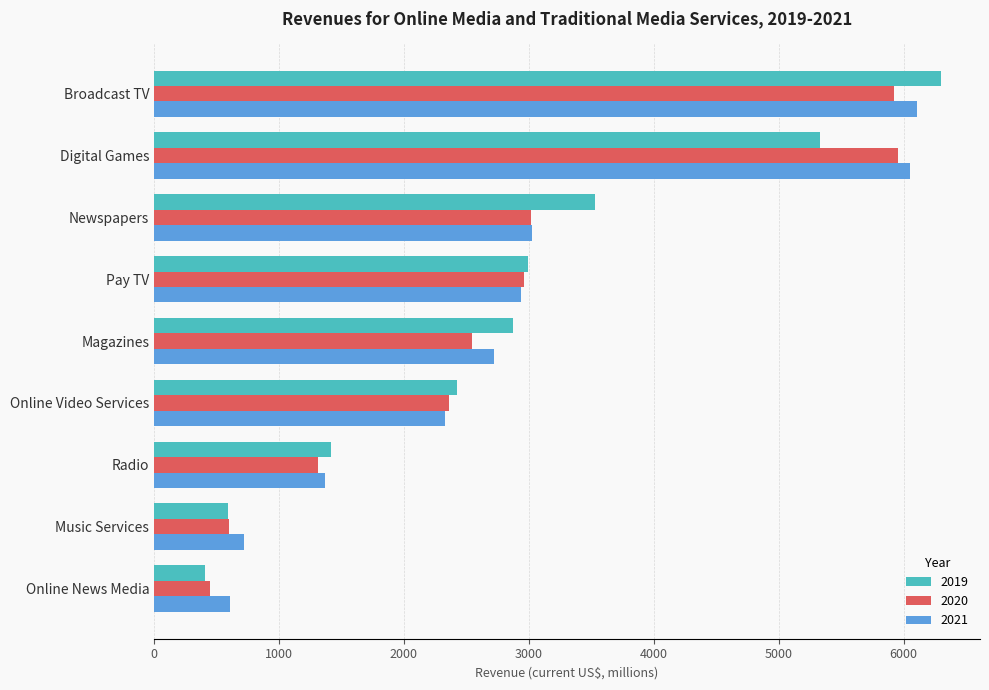

How many data points does each series have?

9